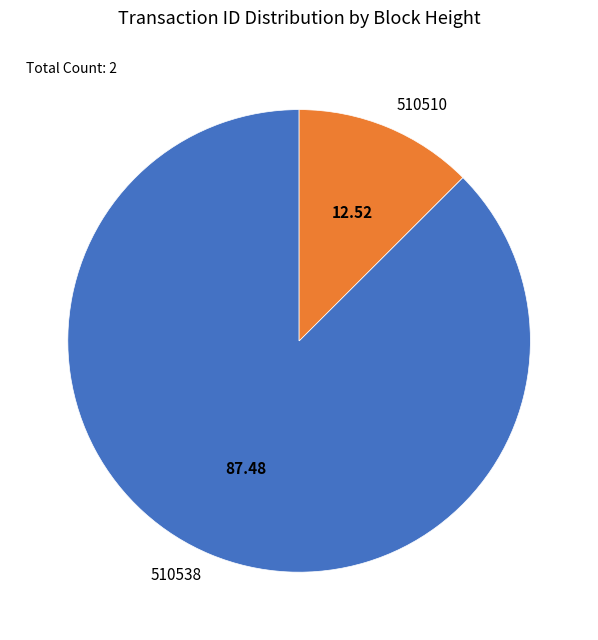

How many segments does this pie chart have?

2